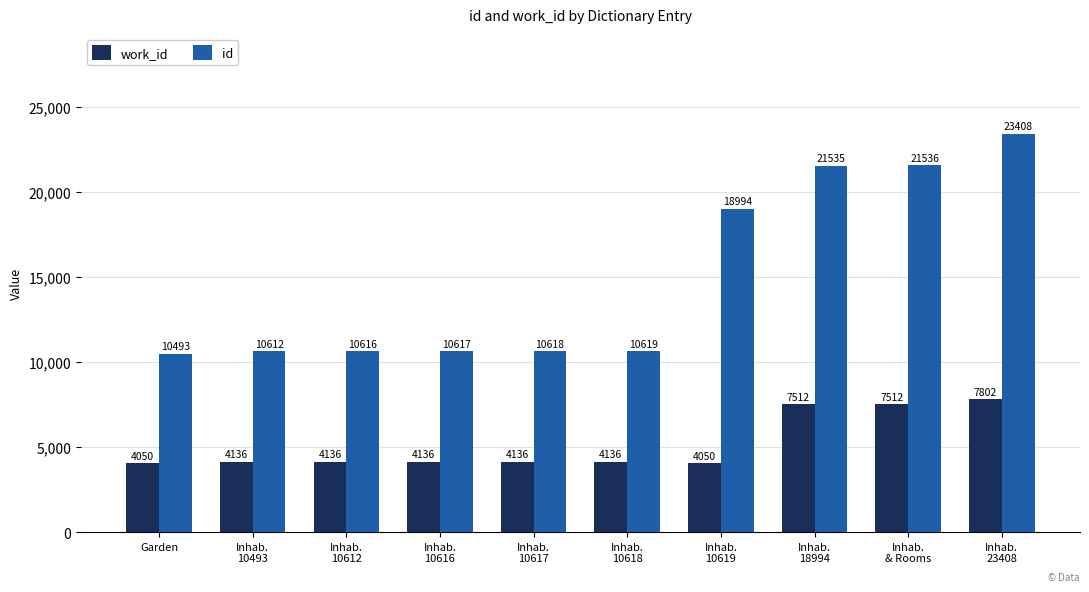

What is the sum of the work_id values at Inhab.
23408 and Inhab.
10493?

11938